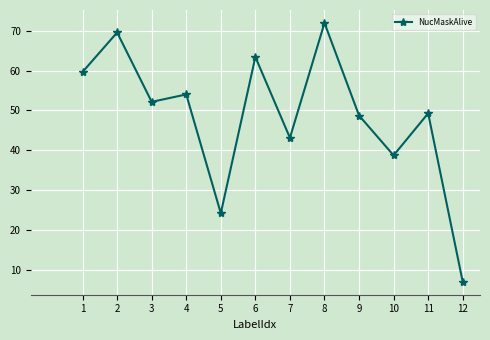

What is the sum of the values at 3 and 7?

95.3